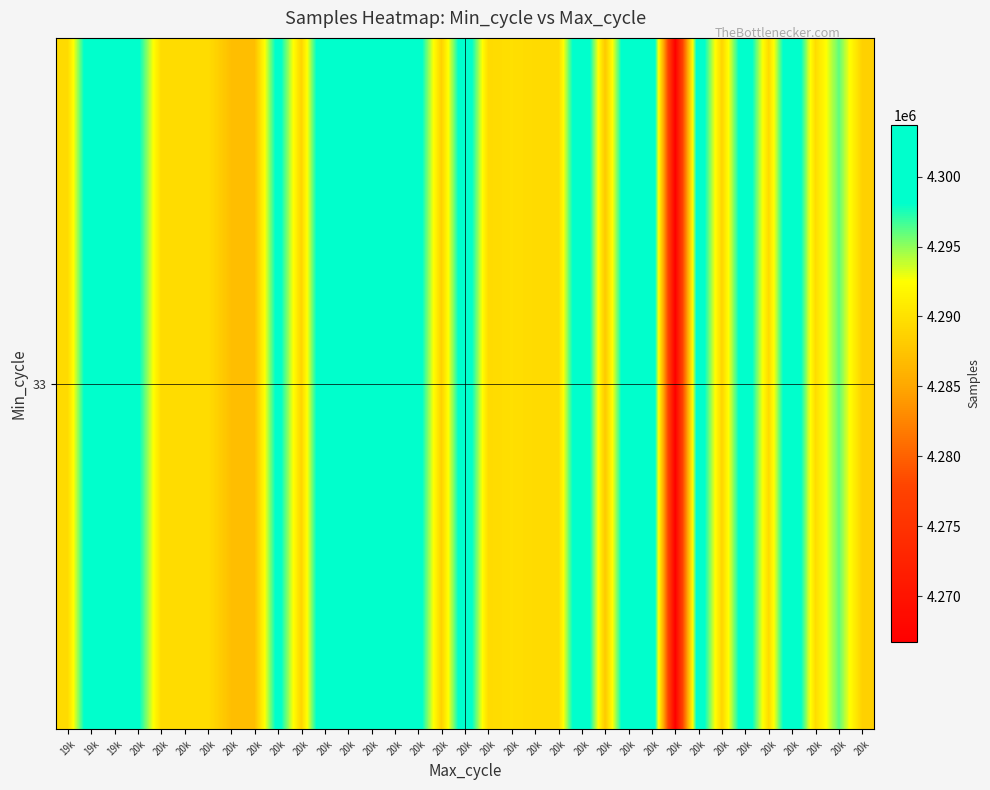

What is the greatest value displayed?

4303668